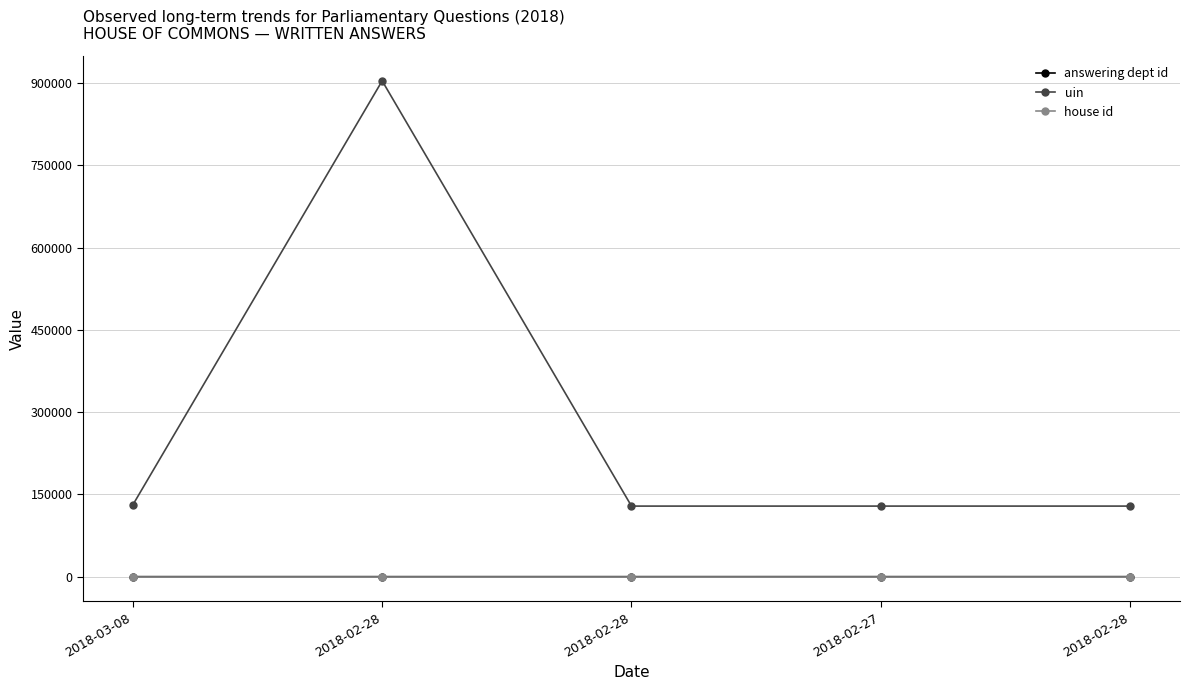

Between 2018-02-28 and 2018-02-28, which is larger?

2018-02-28